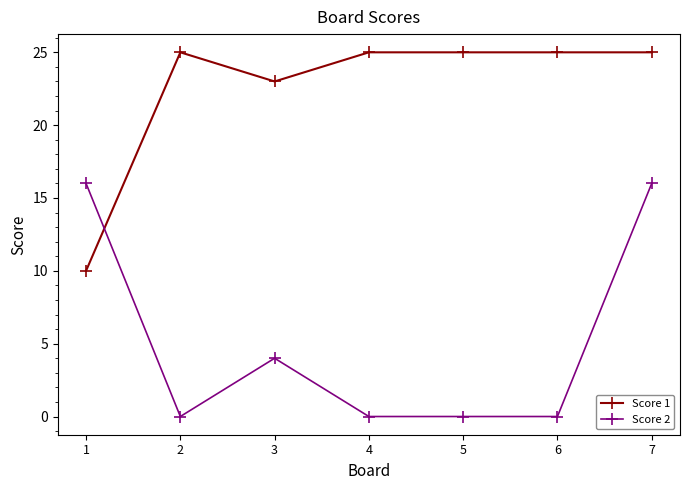

Is this an area chart (filled region under the line)?

No